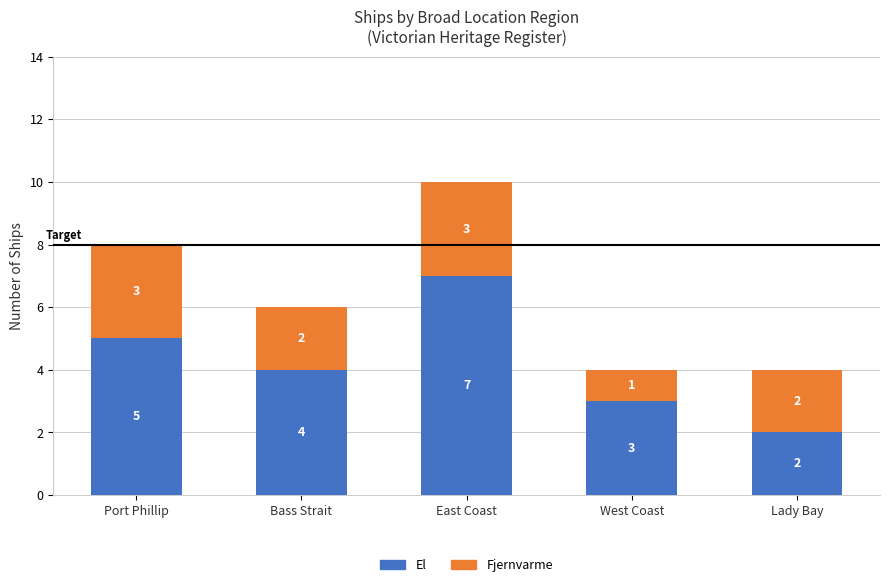

What is the difference between the El values at West Coast and East Coast?

4